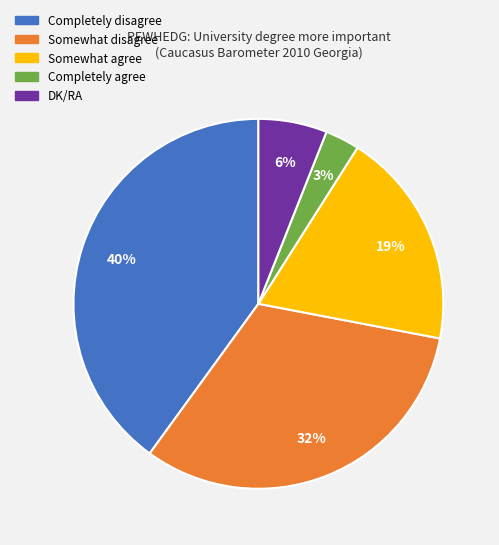

Which has a higher value, Somewhat agree or Completely disagree?

Completely disagree